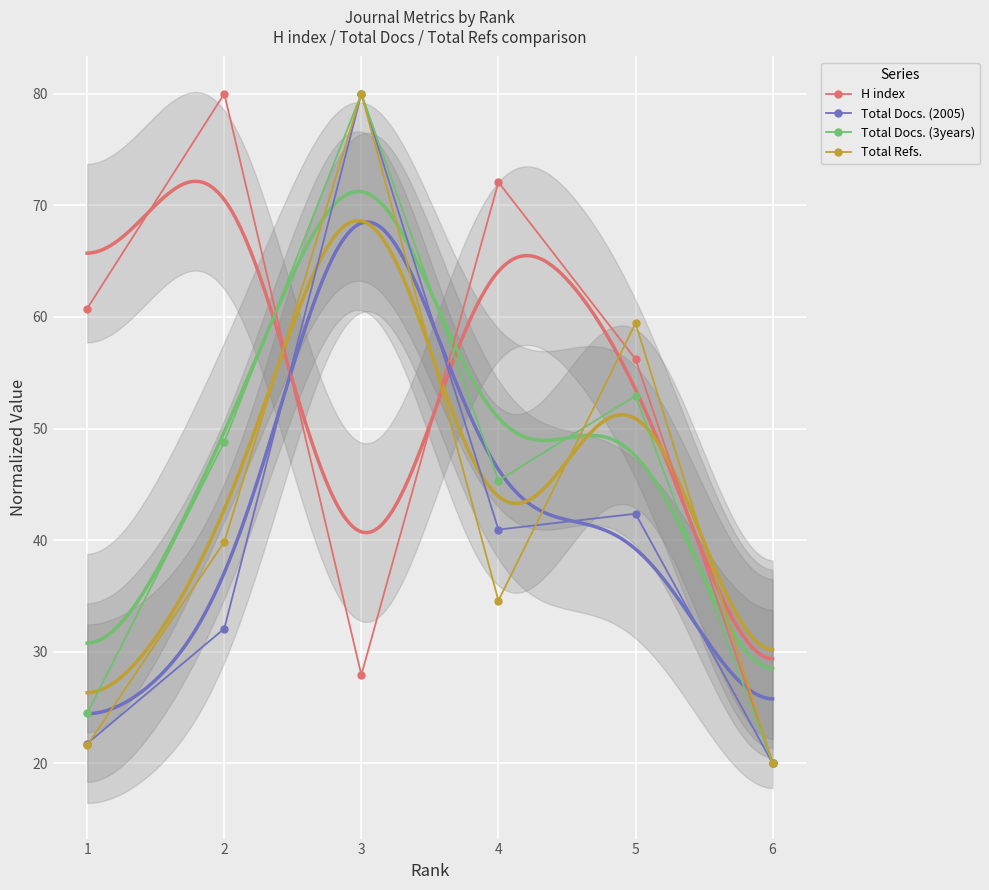

Is this an area chart (filled region under the line)?

No